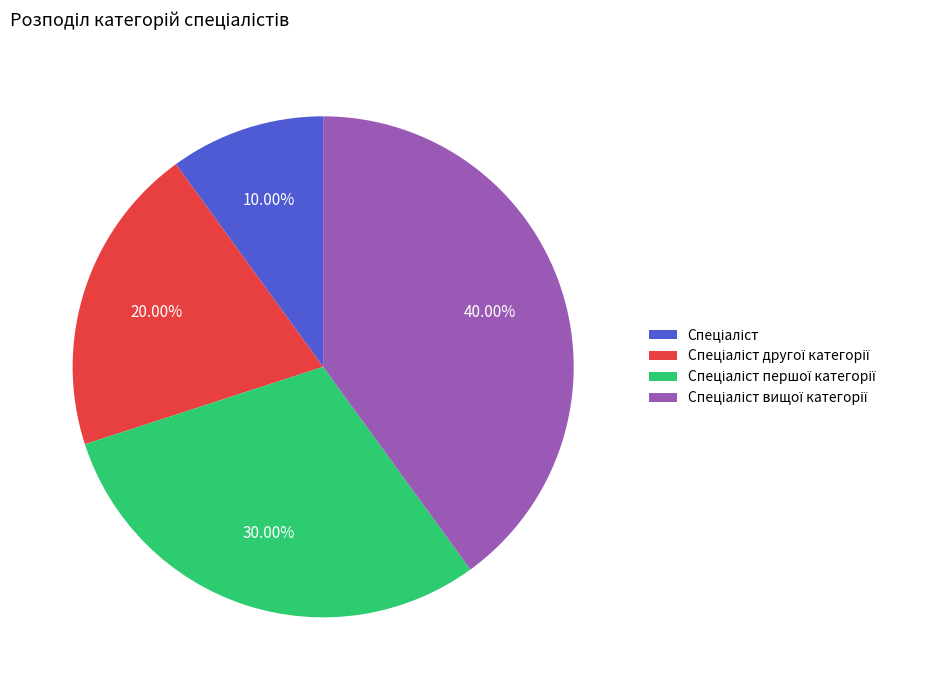

Does any single category account for the majority?

No